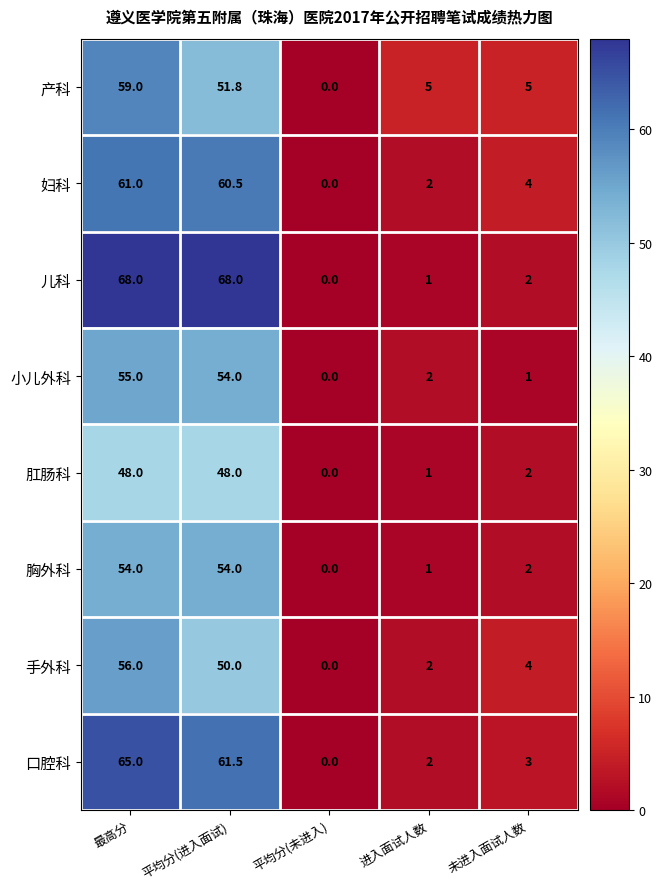

What is the difference between the 小儿外科 values at 平均分(未进入) and 最高分?

55.0